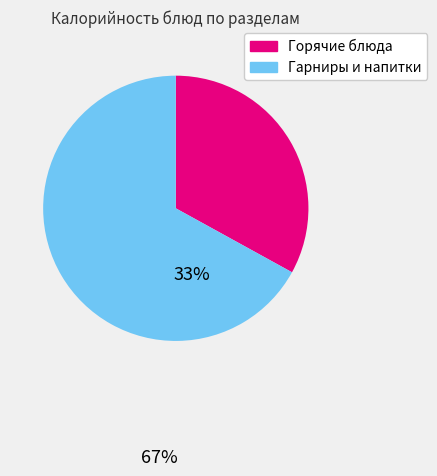

What is the ratio of the value at Горячие блюда to the value at Гарниры и напитки?

0.5